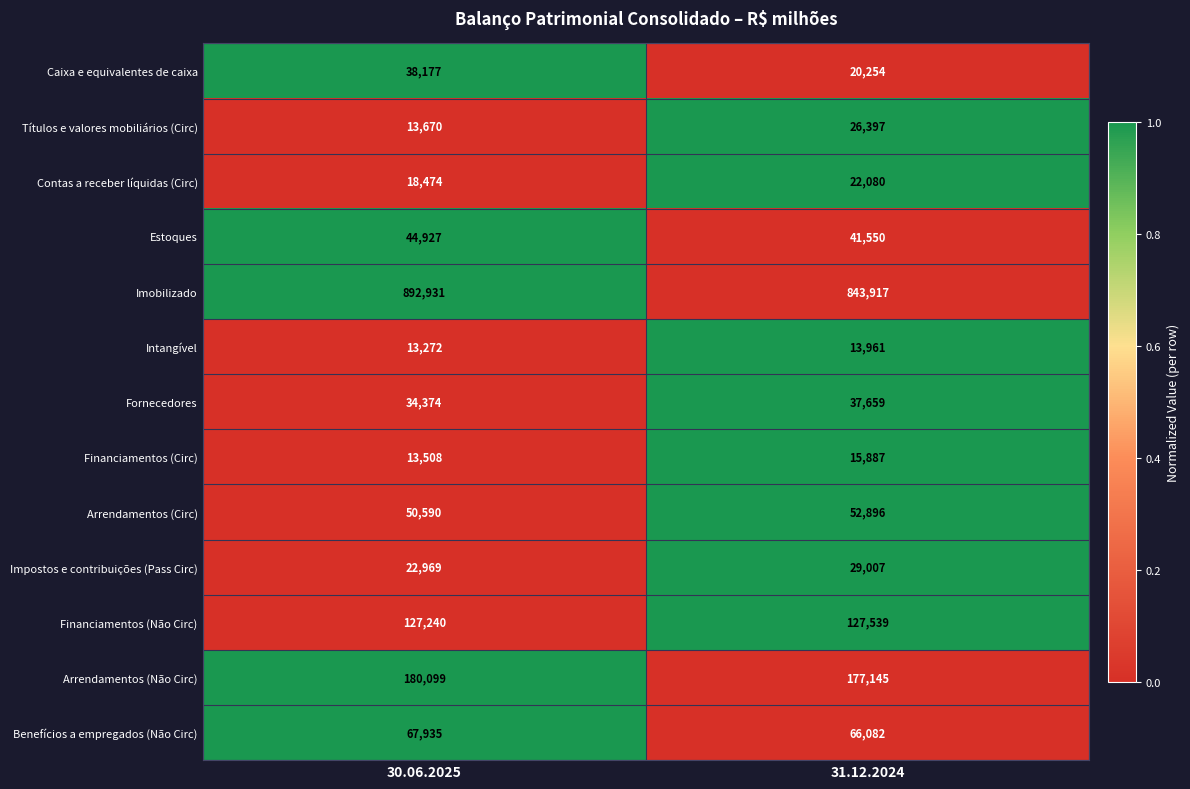

What is the greatest value displayed?

892931